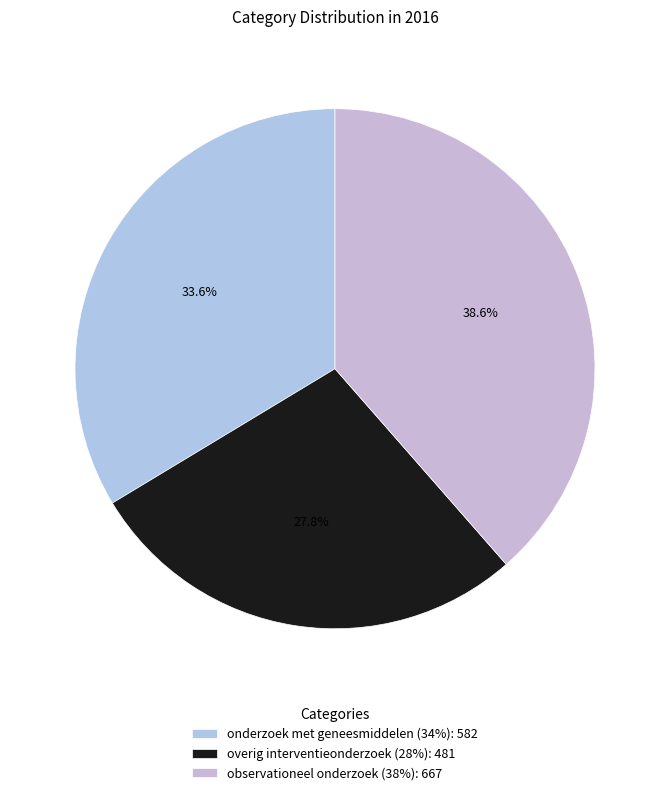

To the nearest percent, what is the difference between the overig interventieonderzoek (28%) and onderzoek met geneesmiddelen (34%) slice percentages?

6%